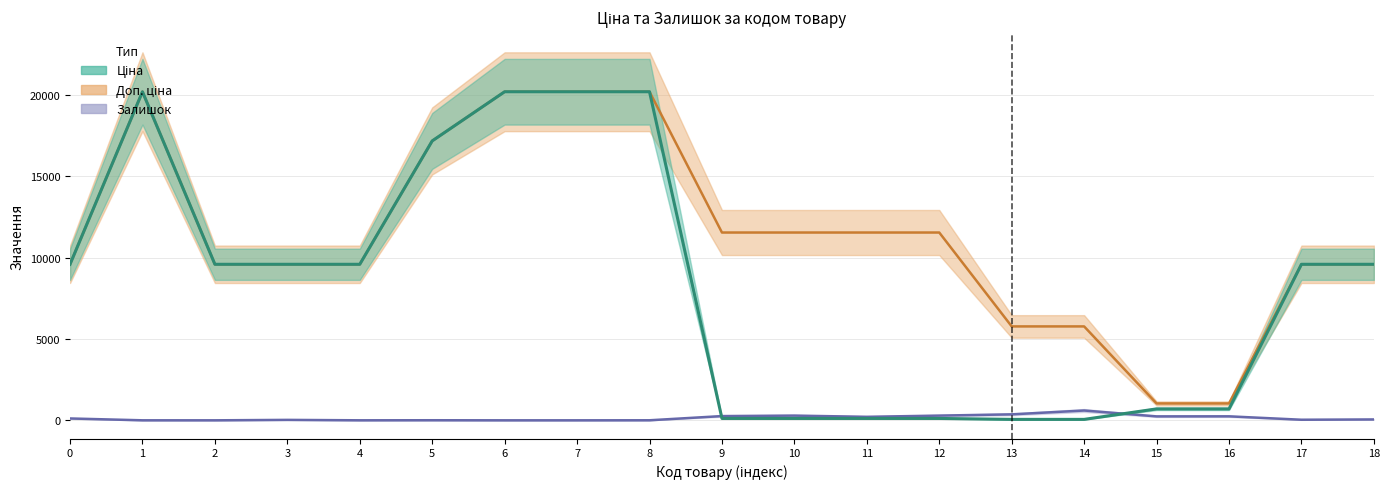

Is this an area chart (filled region under the line)?

No